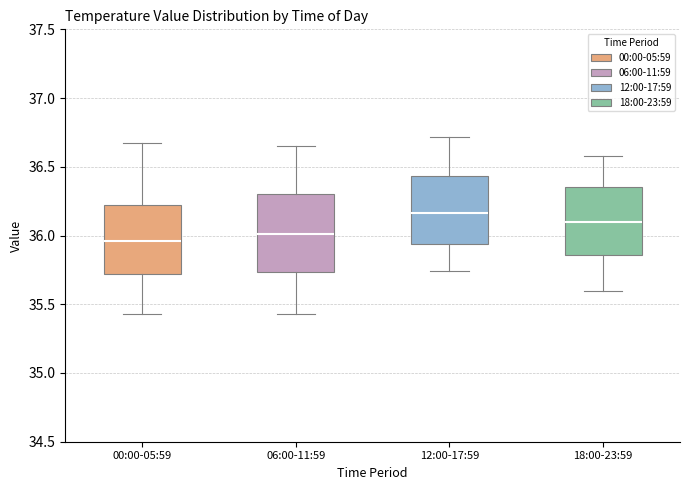

Which box has the highest median line?

12:00-17:59